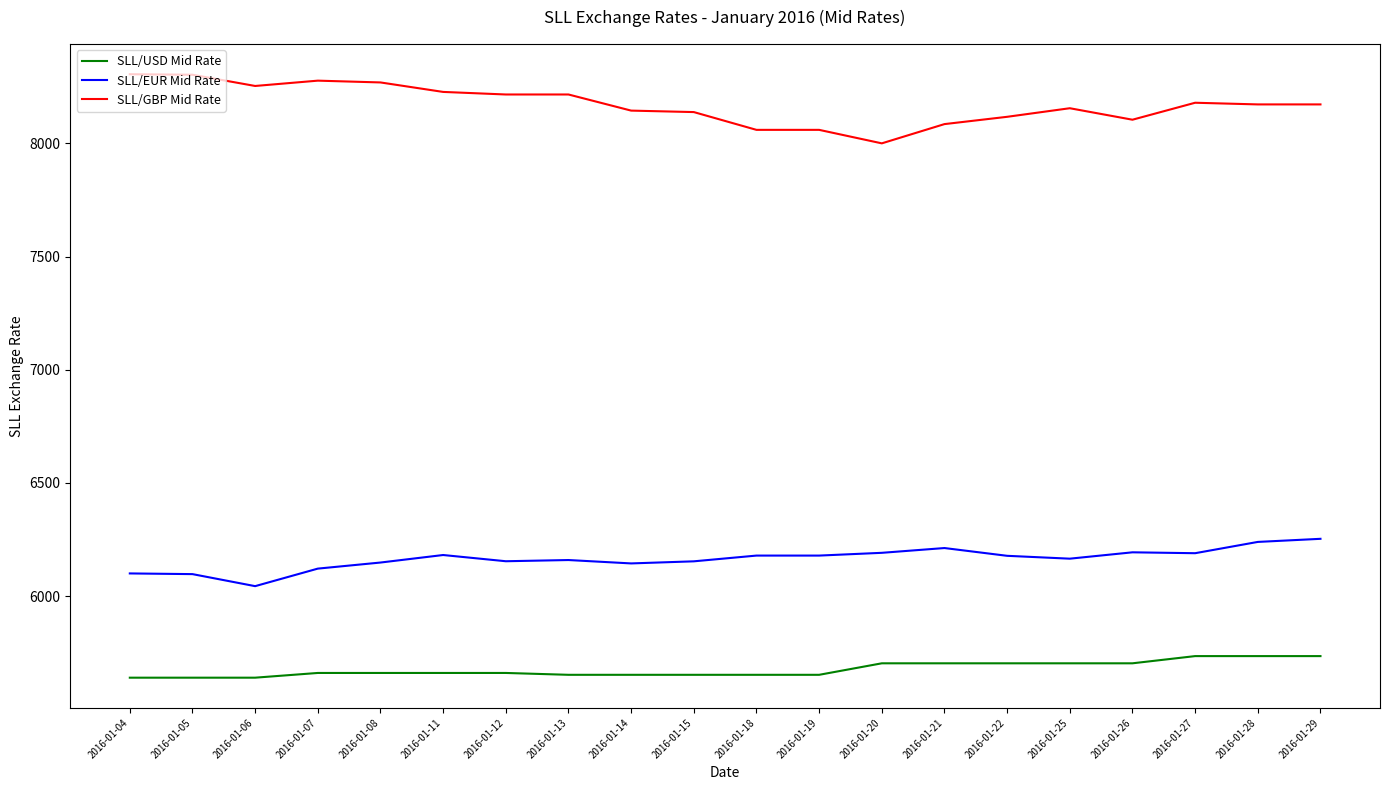

Is it true that SLL/USD Mid Rate equals 5639.1 at 2016-01-04?

True